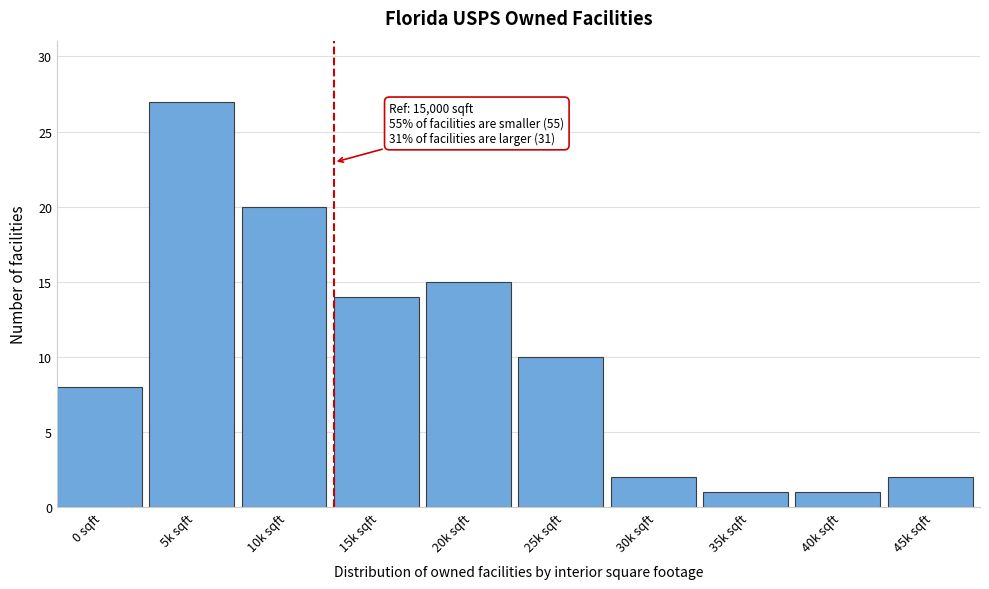

Reading left to right, extract all data points from this chart.

0 sqft=8	5k sqft=27	10k sqft=20	15k sqft=14	20k sqft=15	25k sqft=10	30k sqft=2	35k sqft=1	40k sqft=1	45k sqft=2